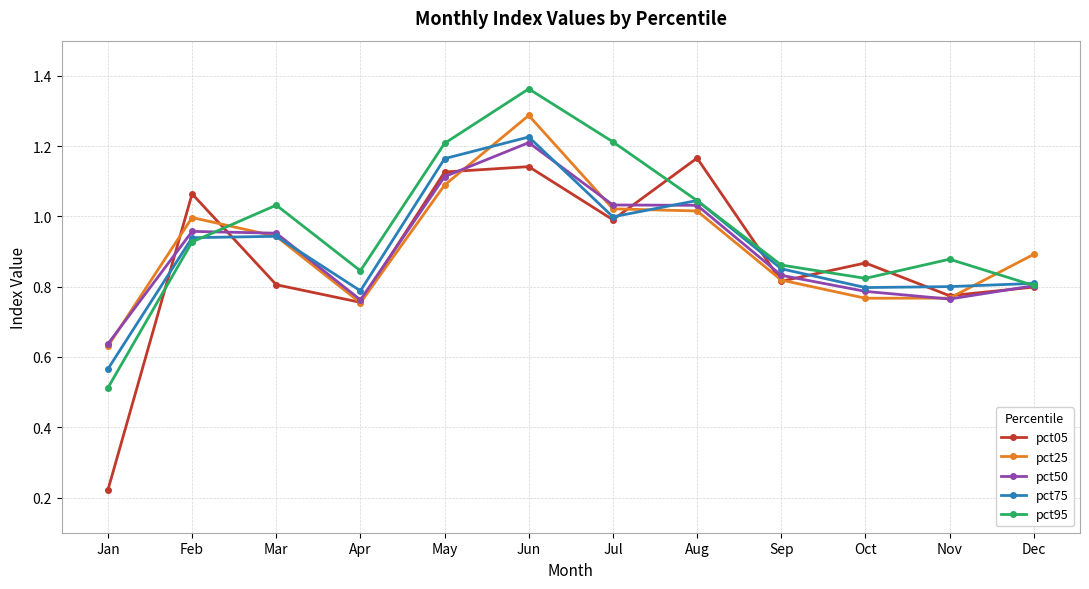

At which category does pct95 reach its first local valley?

Apr